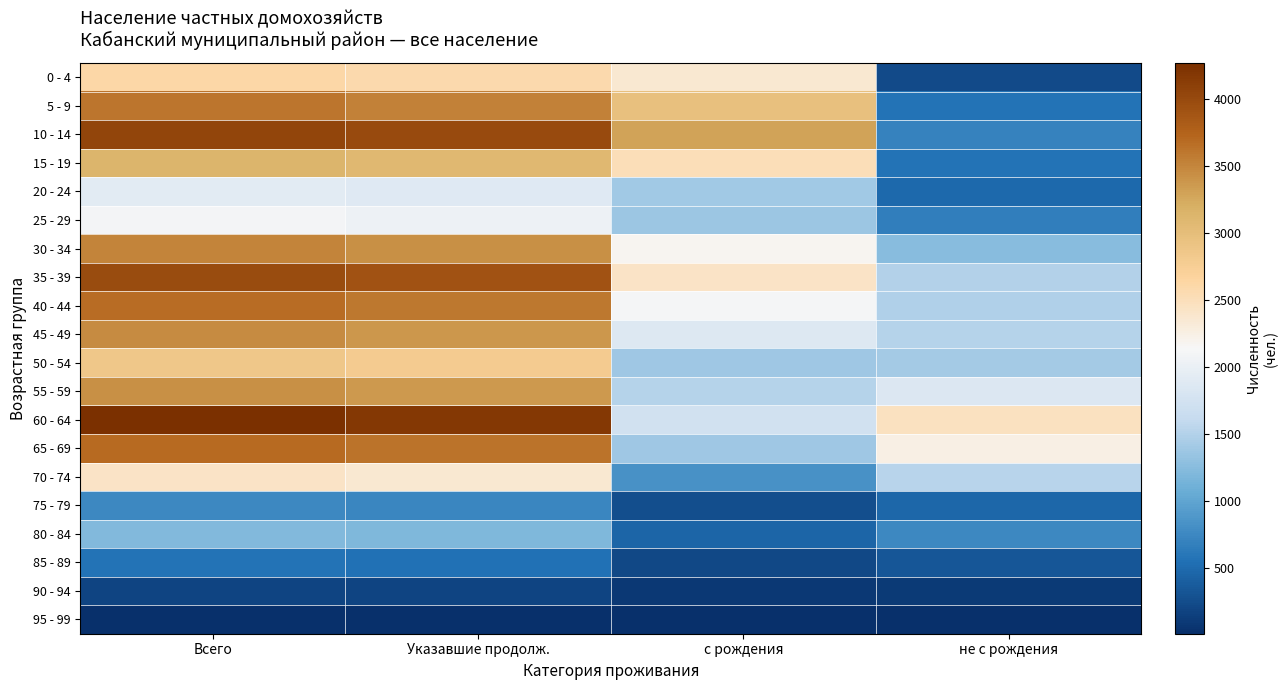

Between не с рождения and Указавшие продолж., which is larger?

Указавшие продолж.